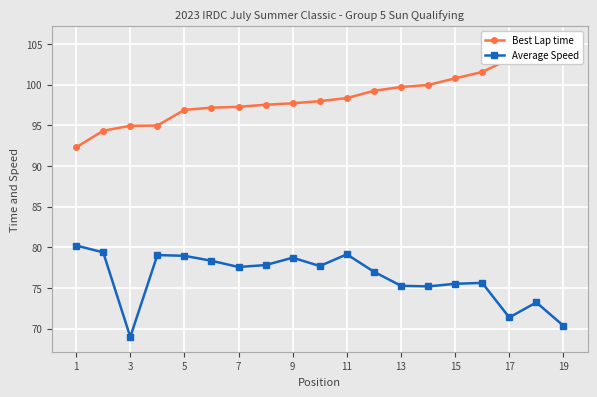

True or false: Average Speed has a value of 21.9 at 17.

False